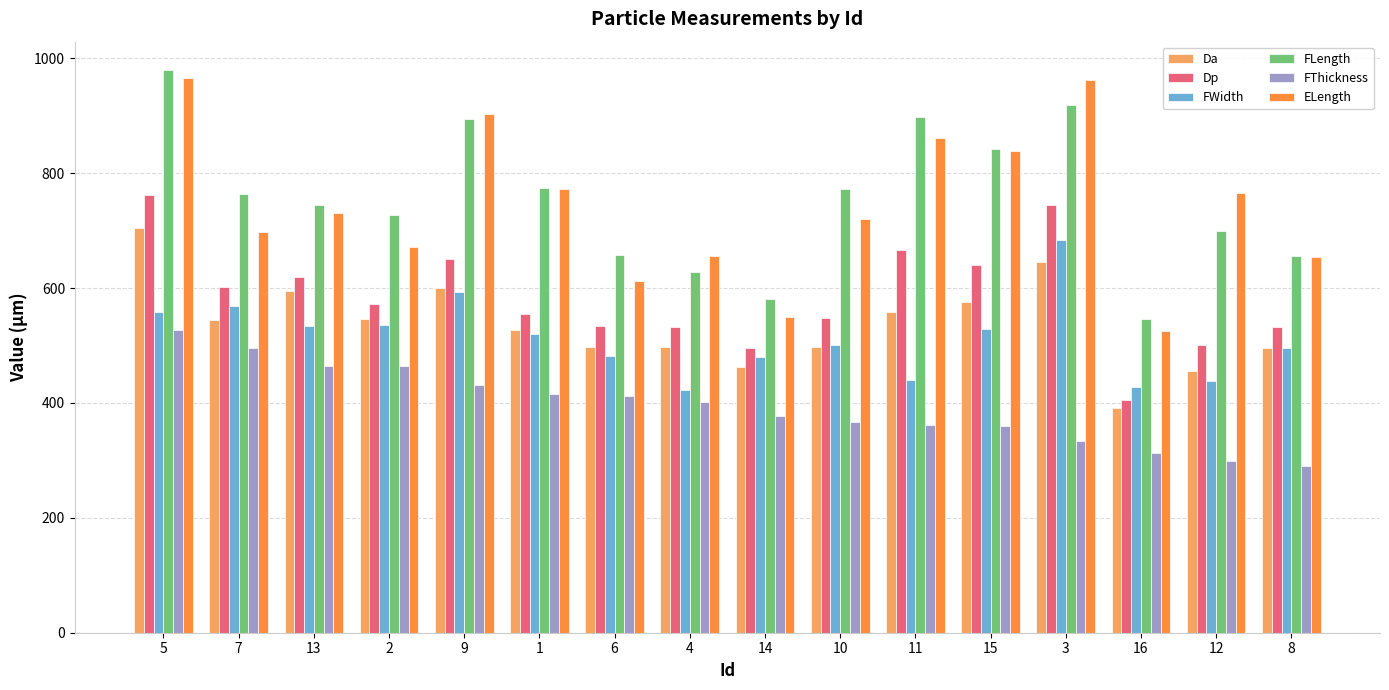

What is the average value of the ELength series?

742.7